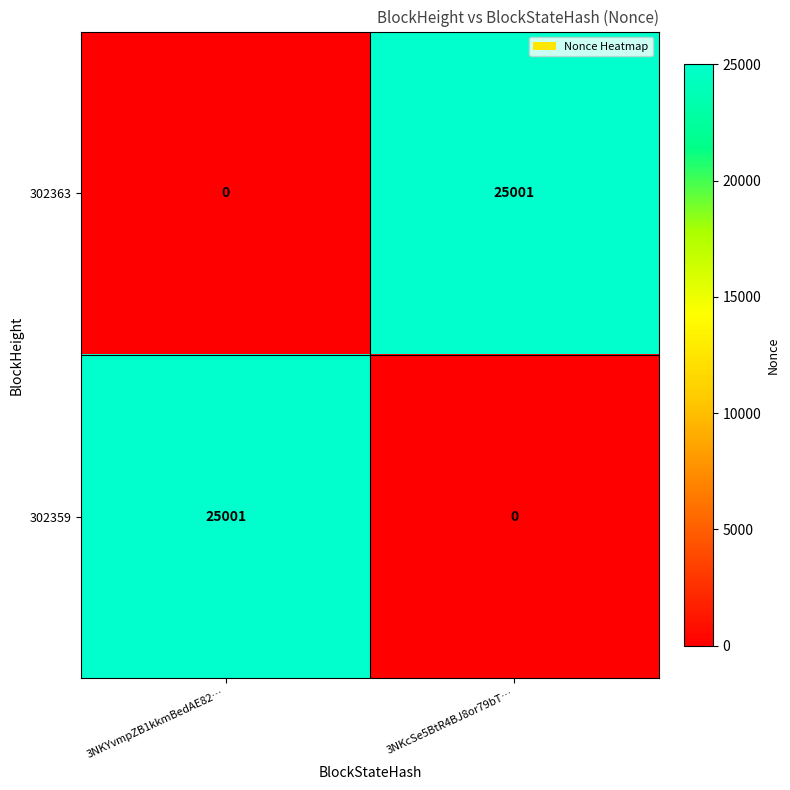

The 302359 series shows 15433 at 3NKcSe5BtR4BJ8or79bT…. True or false?

False